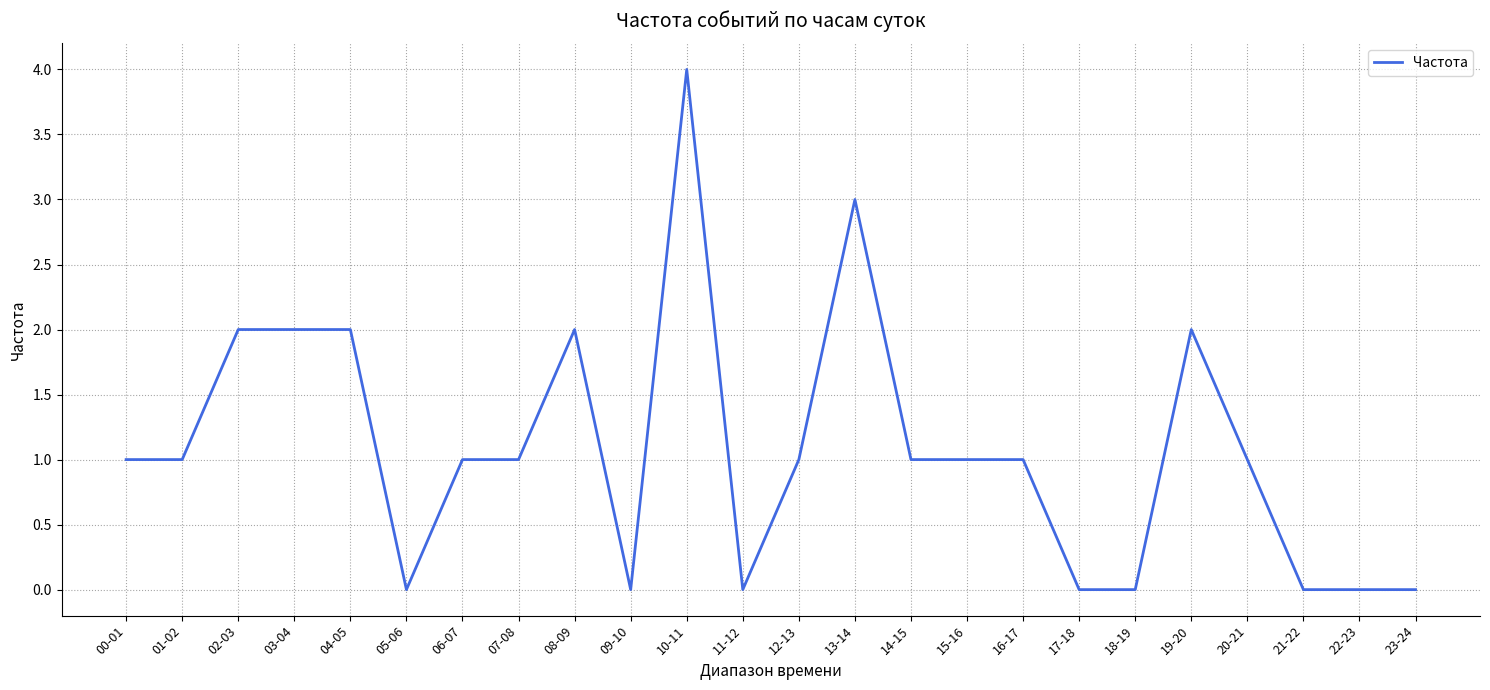

Which has a higher value, 05-06 or 15-16?

15-16